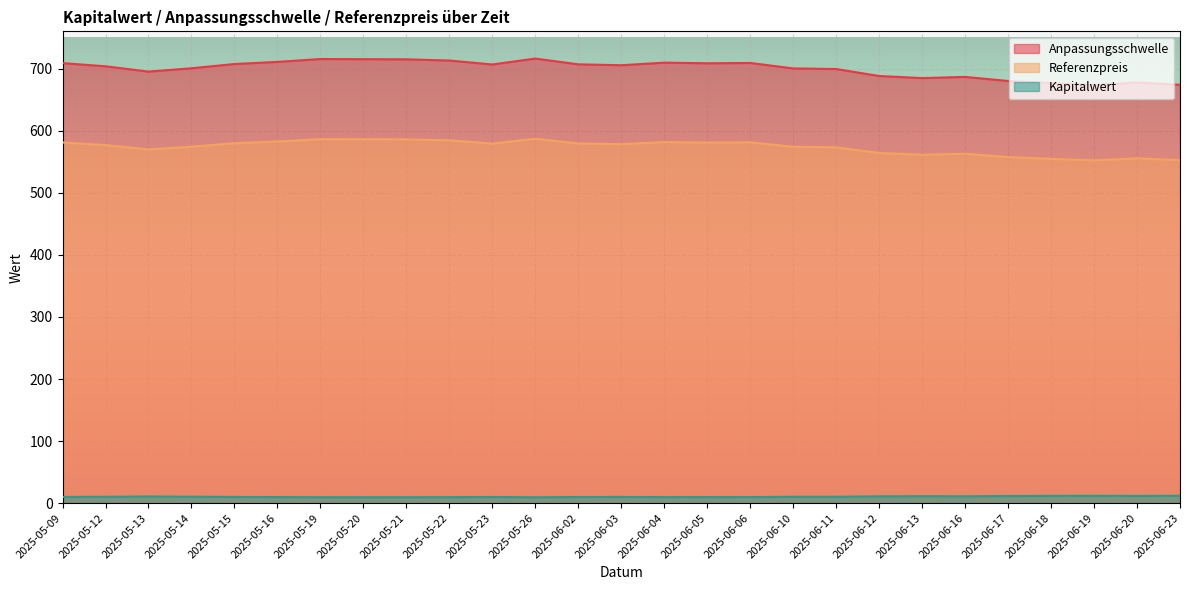

True or false: Referenzpreis has a value of 773.4 at 2025-06-13.

False